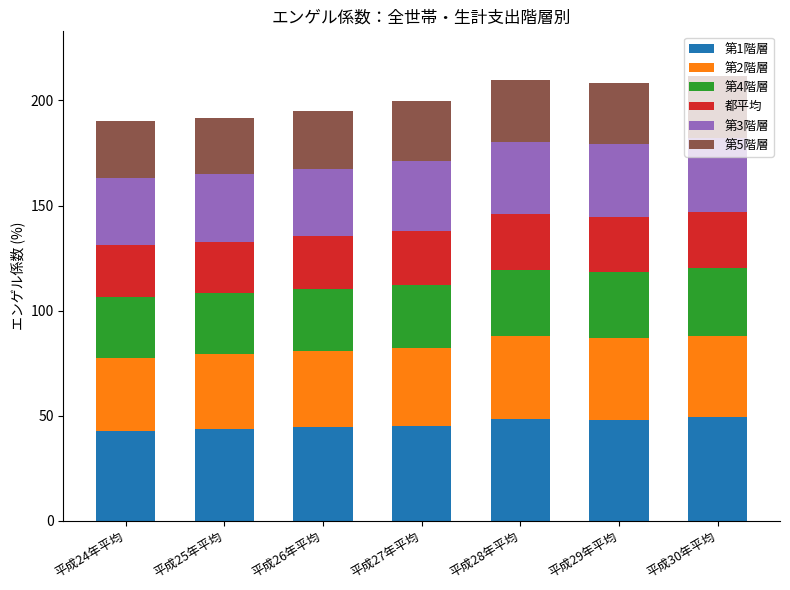

Is it true that 第1階層 equals 45.2 at 平成27年平均?

True